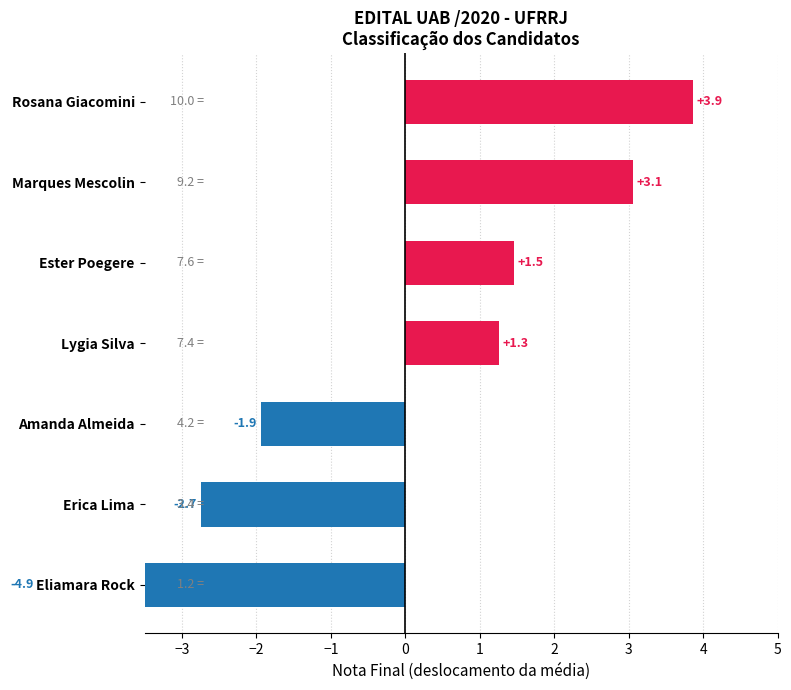

Is it true that the value at Lygia Silva is 1.3?

True